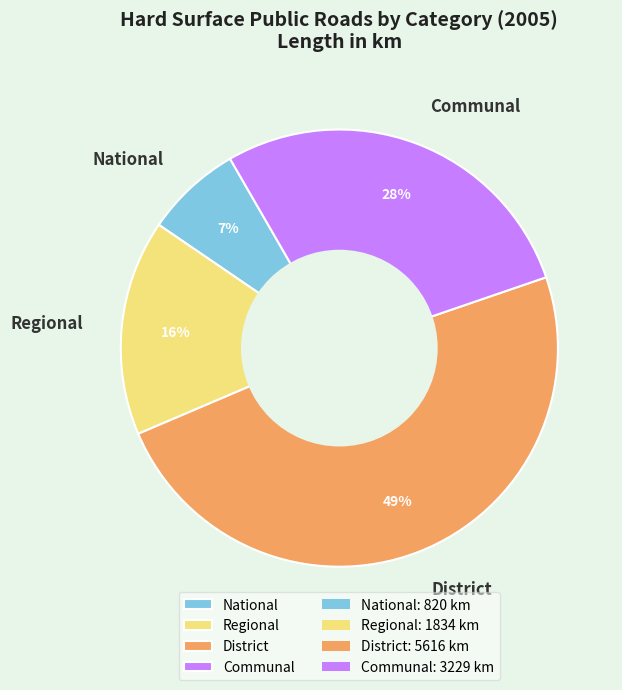

Count the number of slices in the pie.

4